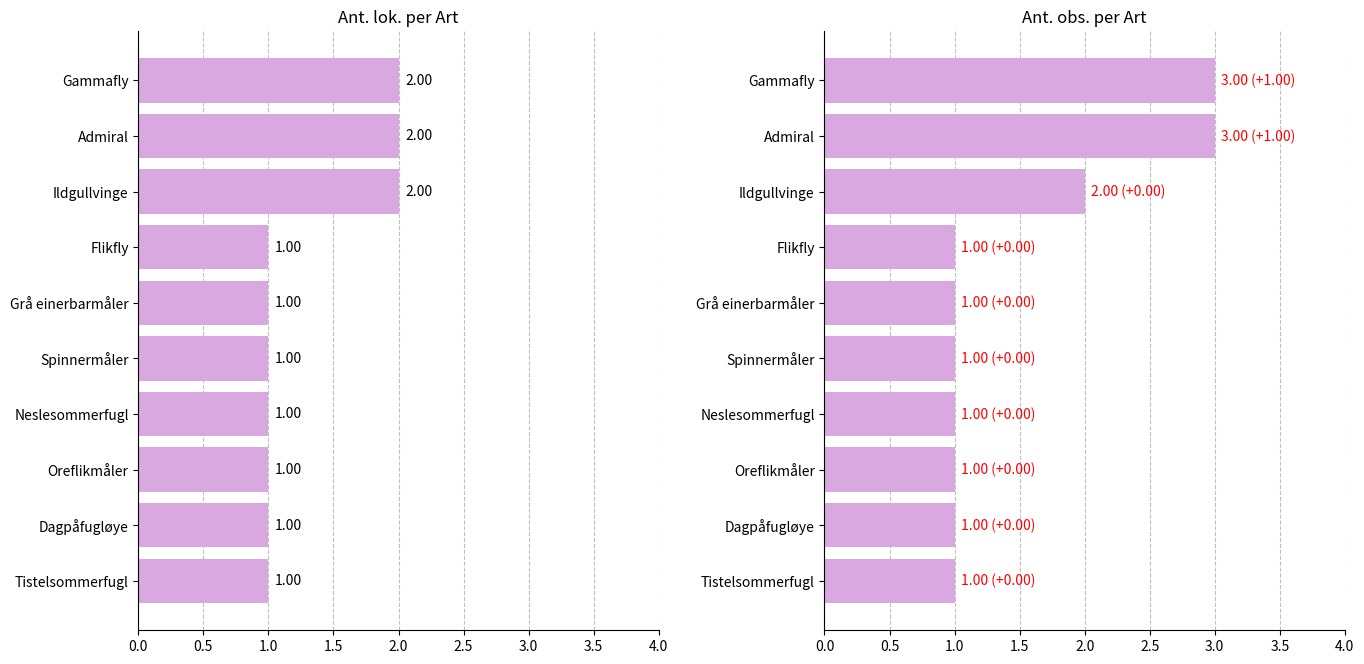

Which series has the widest spread of values?

Ant. obs.